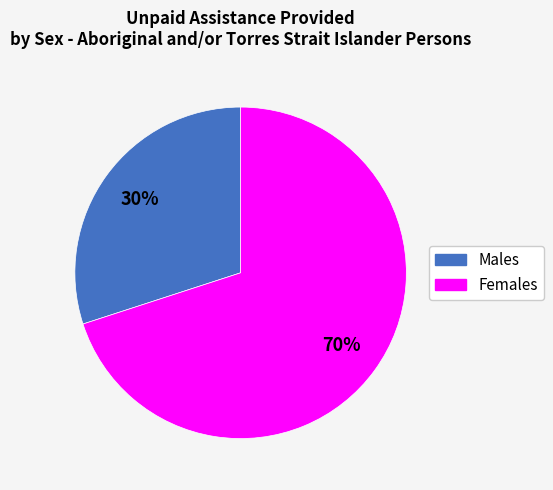

Rank the categories by value from highest to lowest.

Females, Males